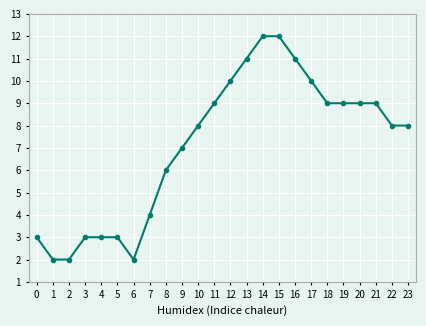

The value at 12 is 17. True or false?

False